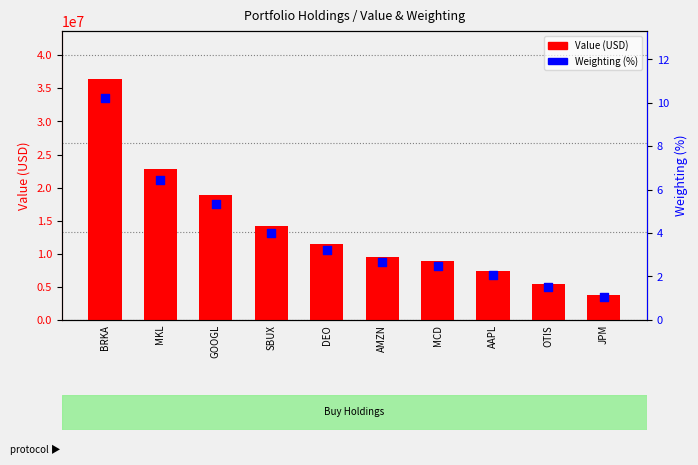

At which category is the sum across all series the highest?

BRKA